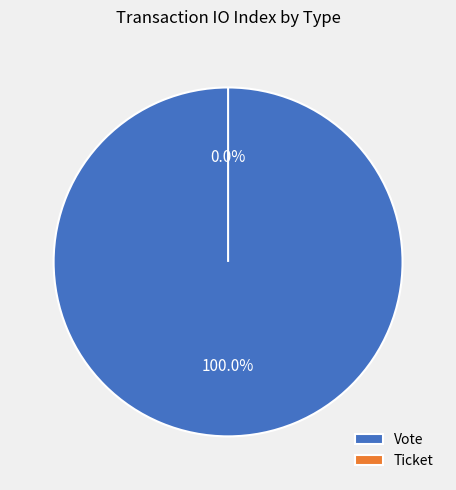

Rank the categories by value from highest to lowest.

Vote, Ticket